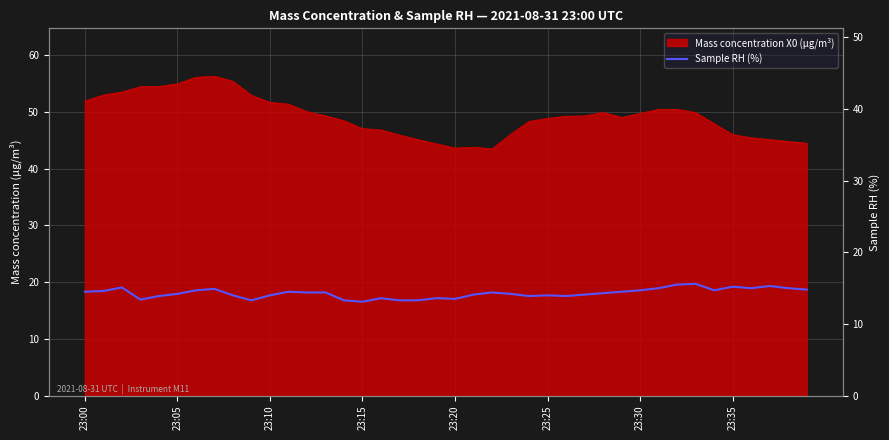

The value at 26 is 17.6. True or false?

True